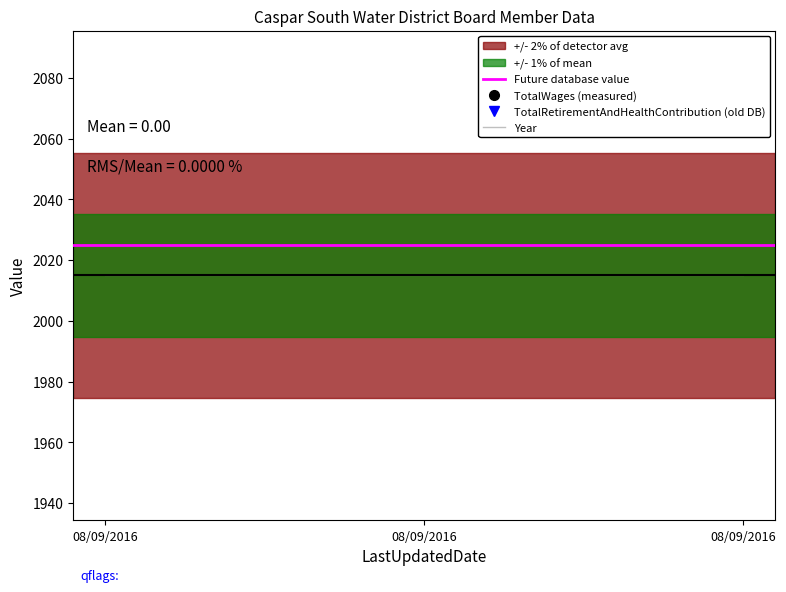

At which label does Year reach its minimum?

08/09/2016